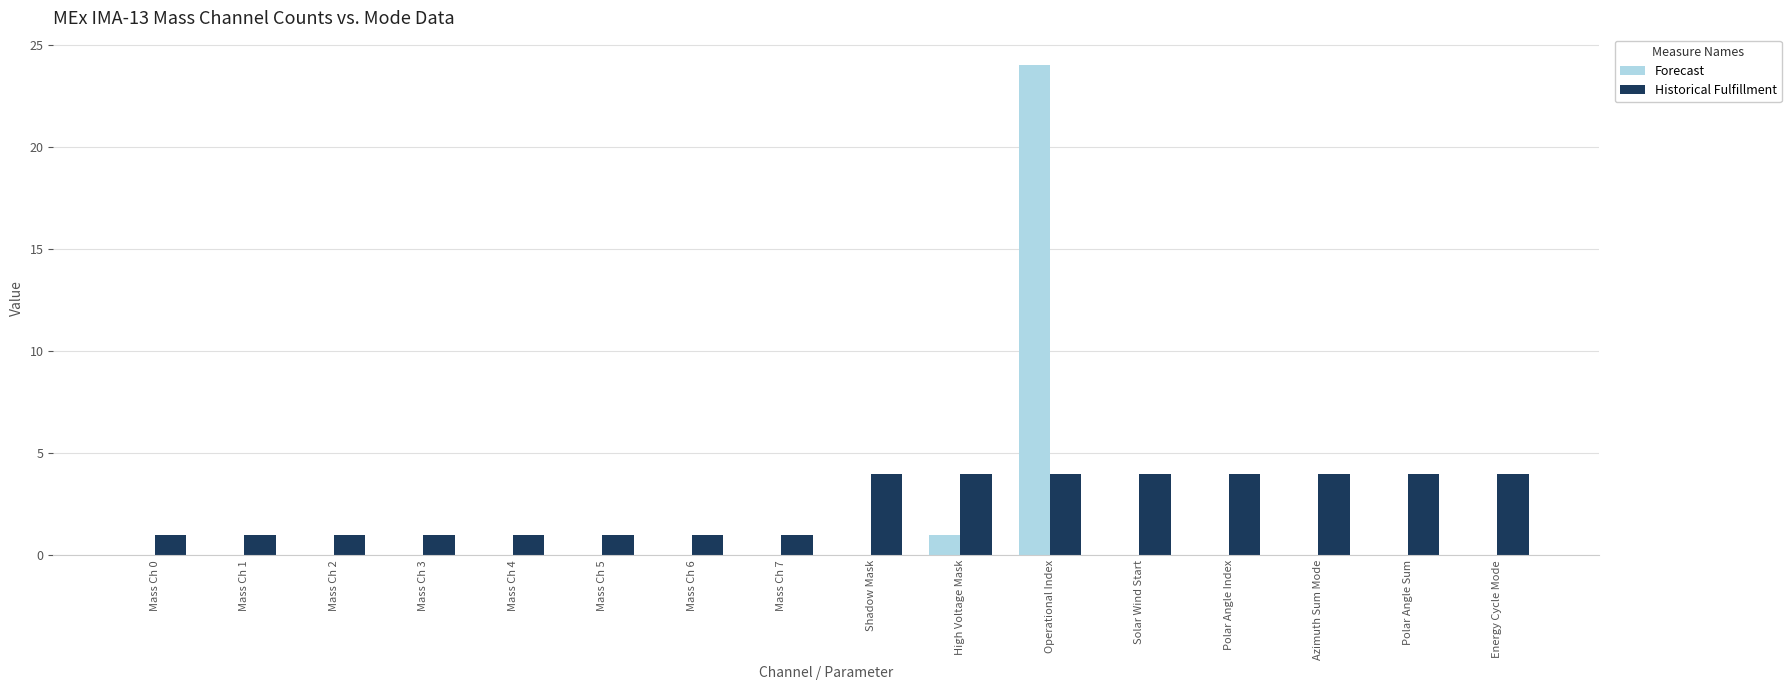

Does the chart contain stacked bars?

No